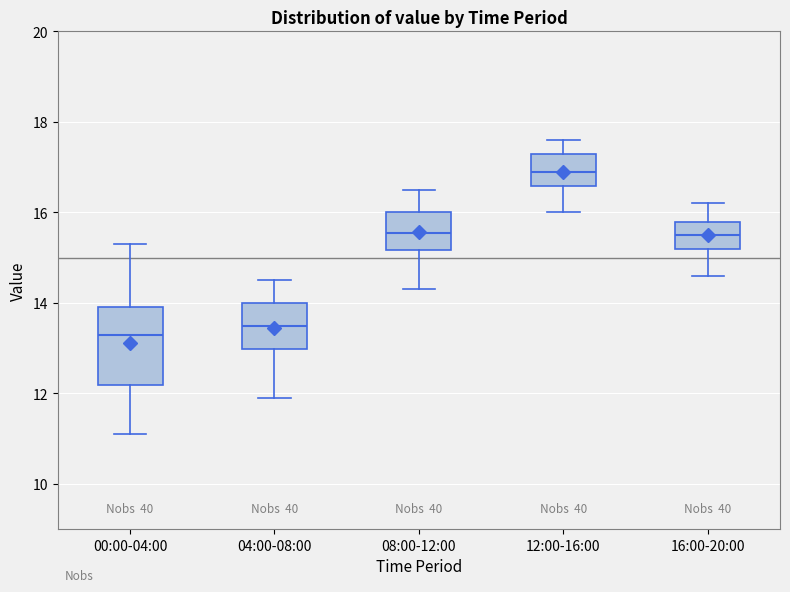

Comparing the boxes themselves (not the whiskers), which one is the tallest?

00:00-04:00